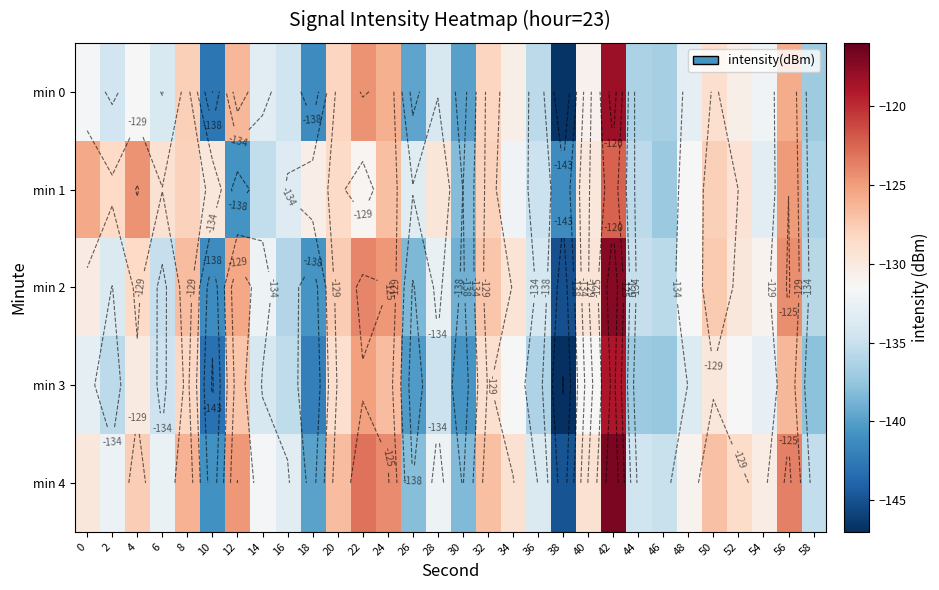

At which label does min 1 reach its peak?

42